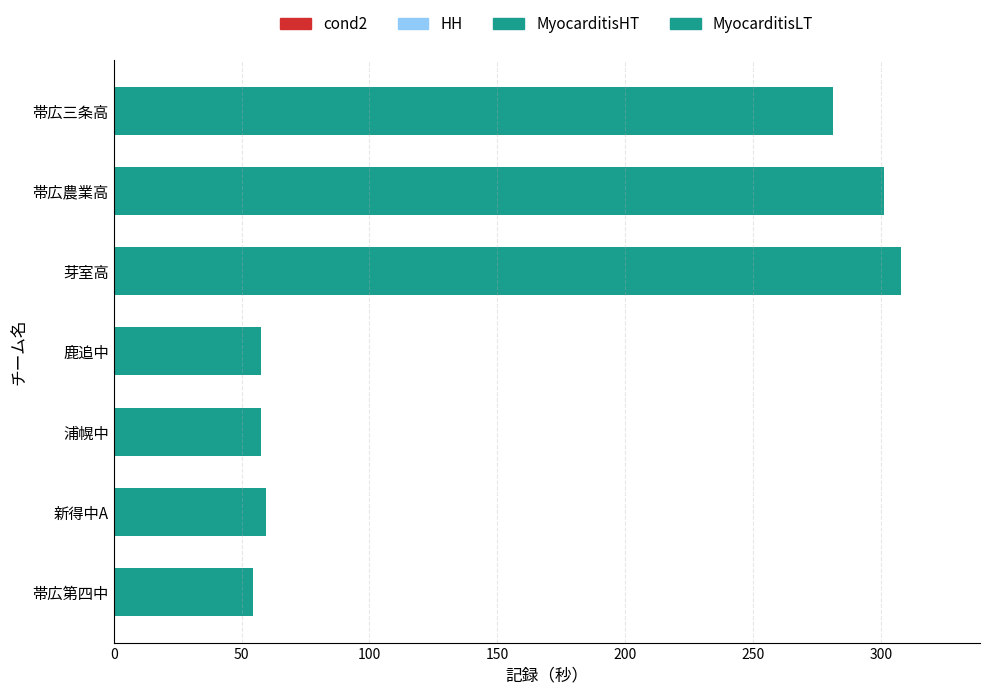

What is the sum of all values?

1119.5